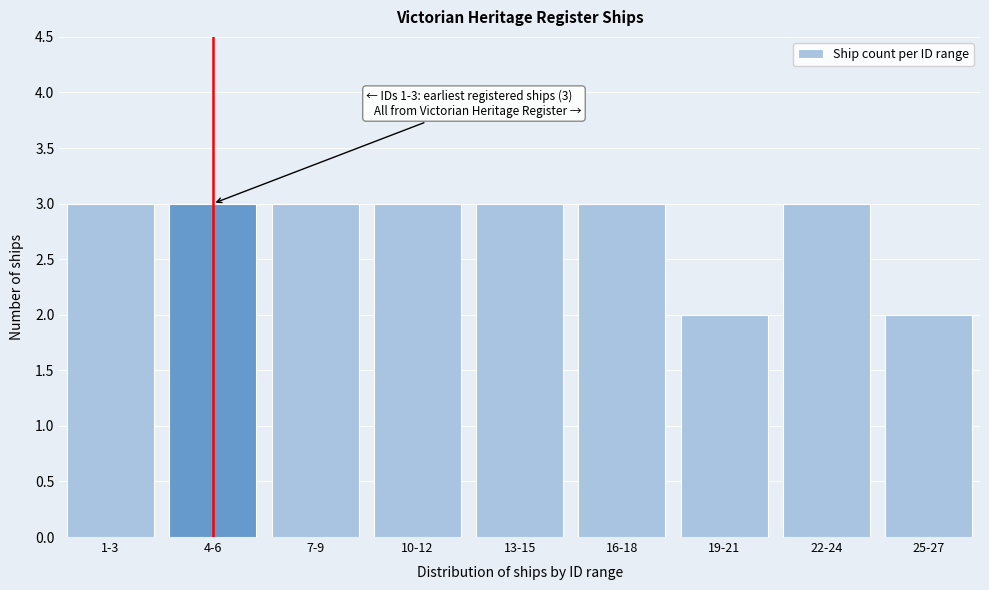

Reading left to right, what are all the values shown in this chart?

3	3	3	3	3	3	2	3	2